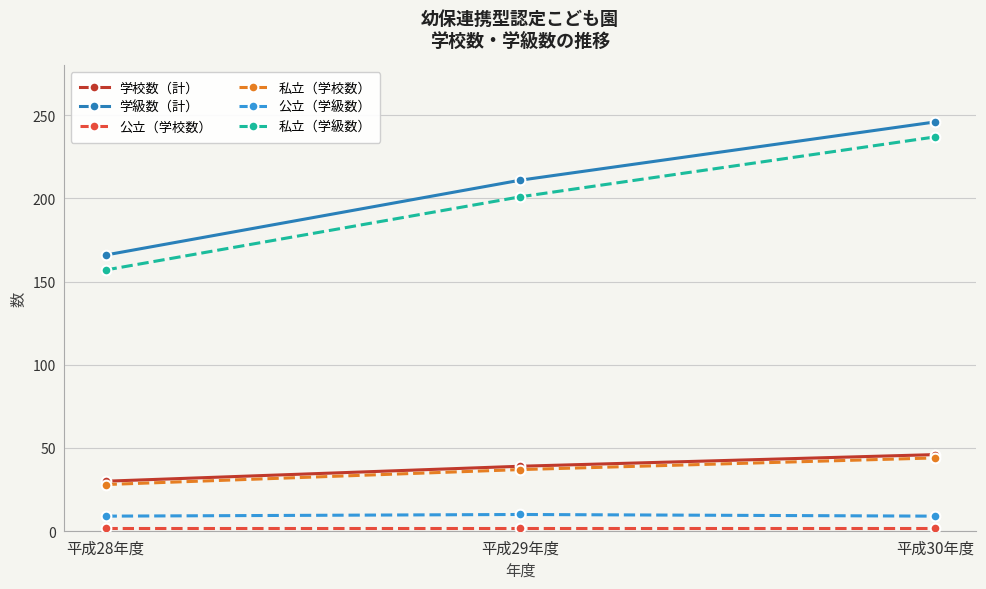

How many lines are shown in the chart?

6